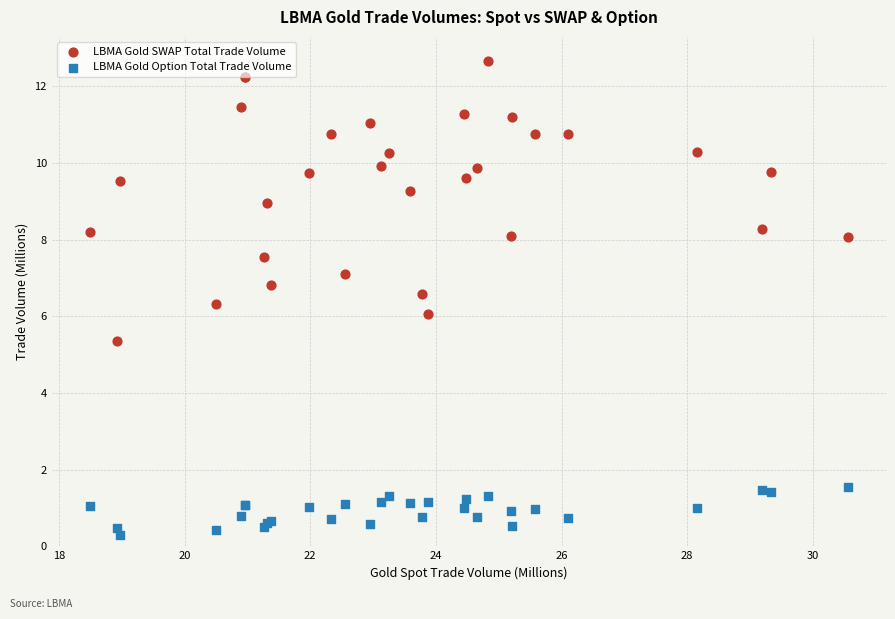

Which series reaches the minimum Y coordinate?

LBMA Gold Option Total Trade Volume